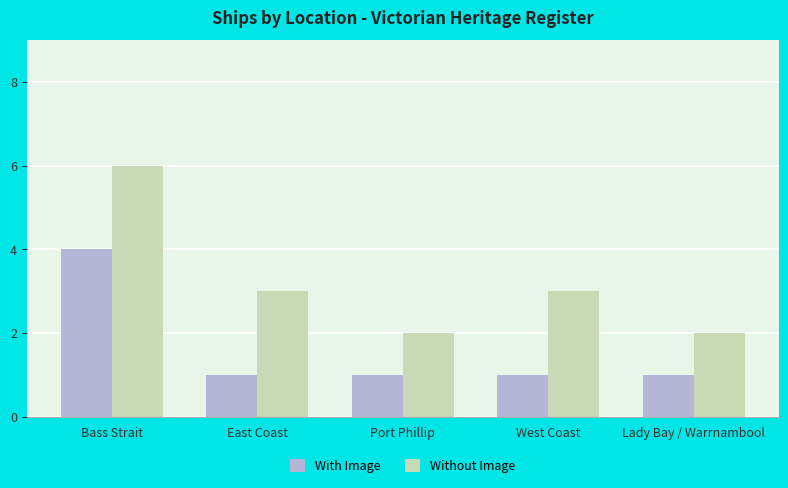

What are all the series names shown in the legend?

With Image, Without Image